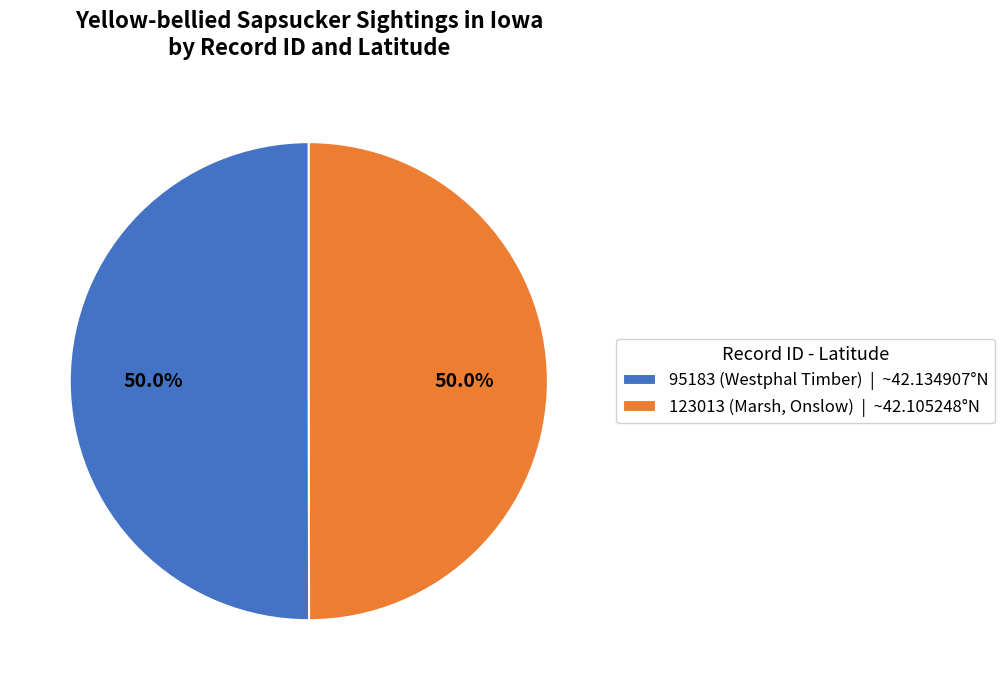

How many slices are in this pie chart?

2